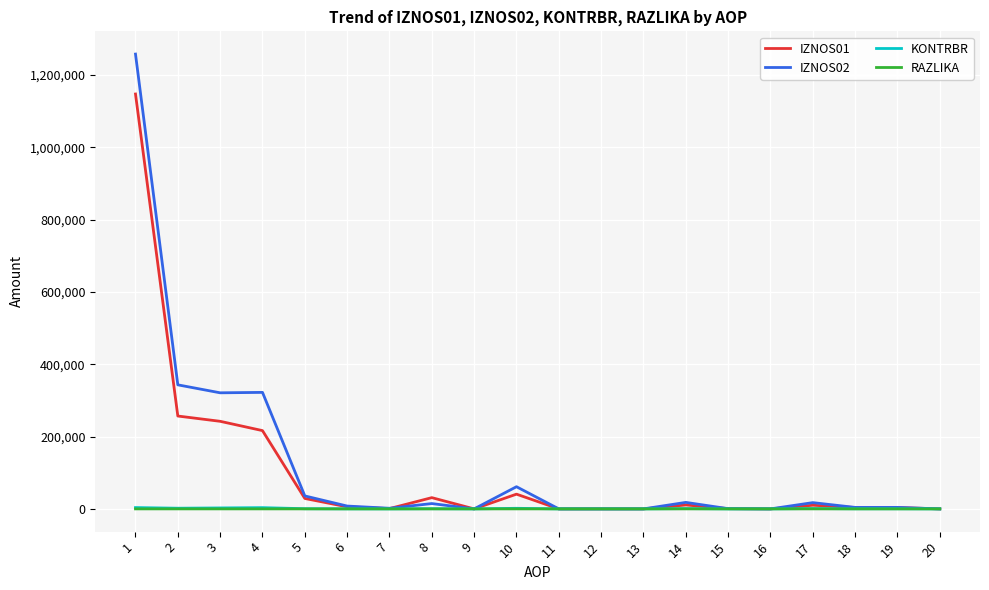

What is the greatest value displayed?

1257838.5